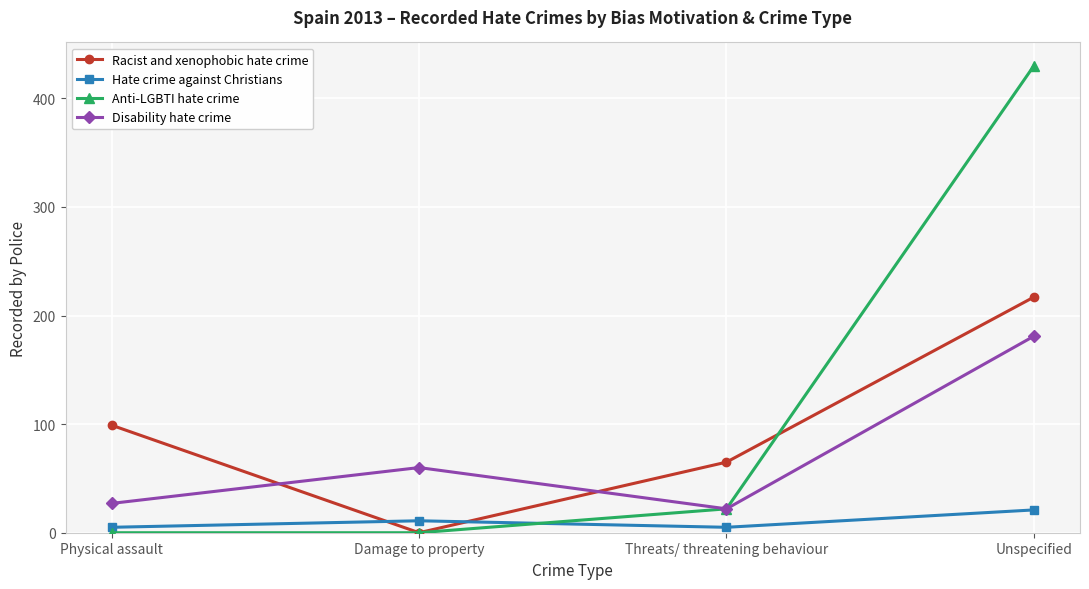

At which category is the sum across all series the highest?

Unspecified